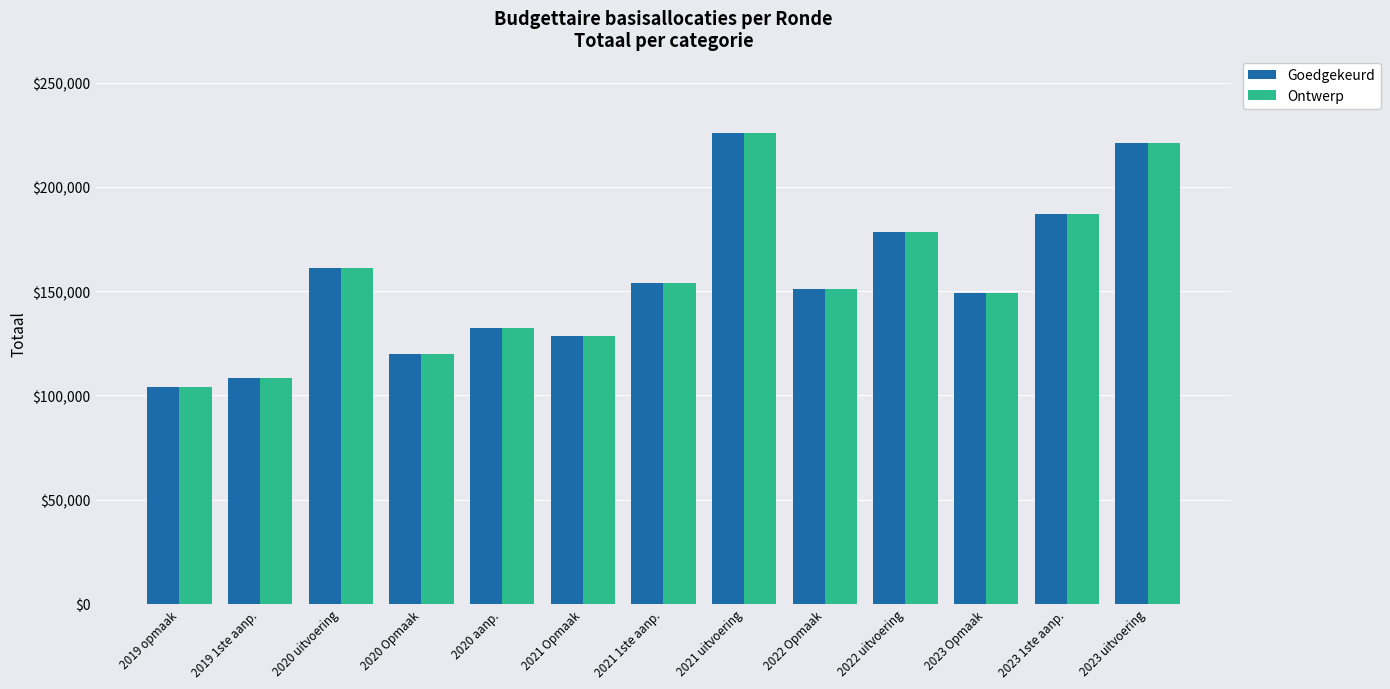

At which category is the sum across all series the highest?

2021 uitvoering